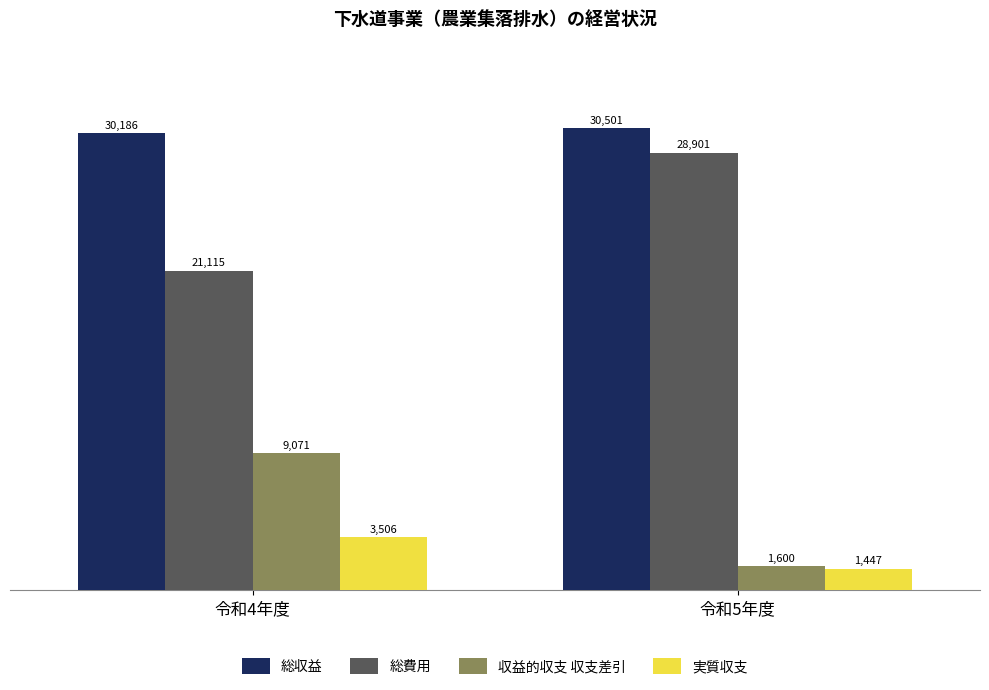

What is the sum of the 総収益 values at 令和5年度 and 令和4年度?

60687